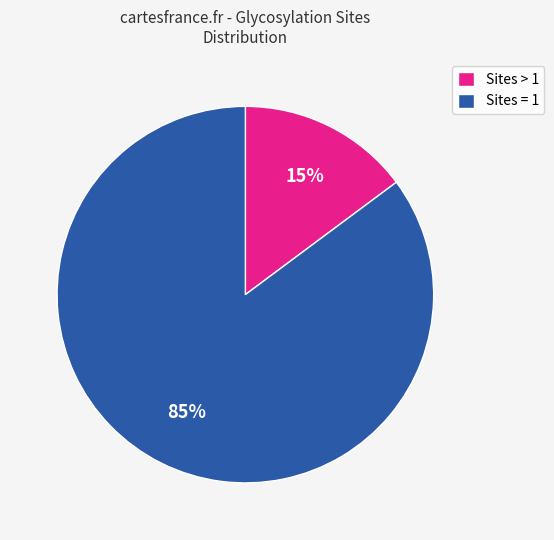

What percentage is the Sites > 1 slice, to the nearest percent?

15%